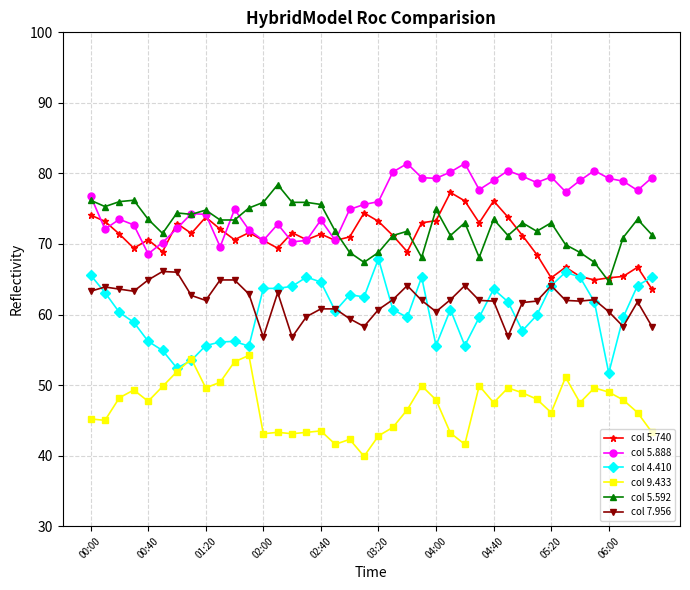

True or false: col 4.410 has more than 1 points higher than both neighbors.

True